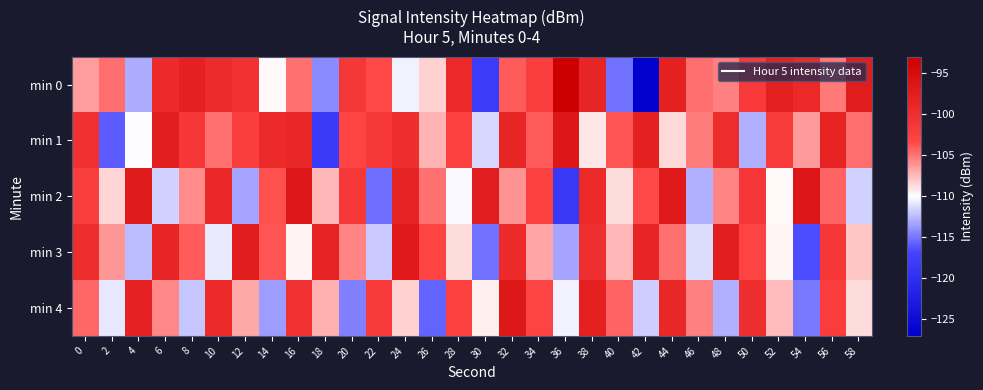

At which category does the chart reach its minimum across all series?

42